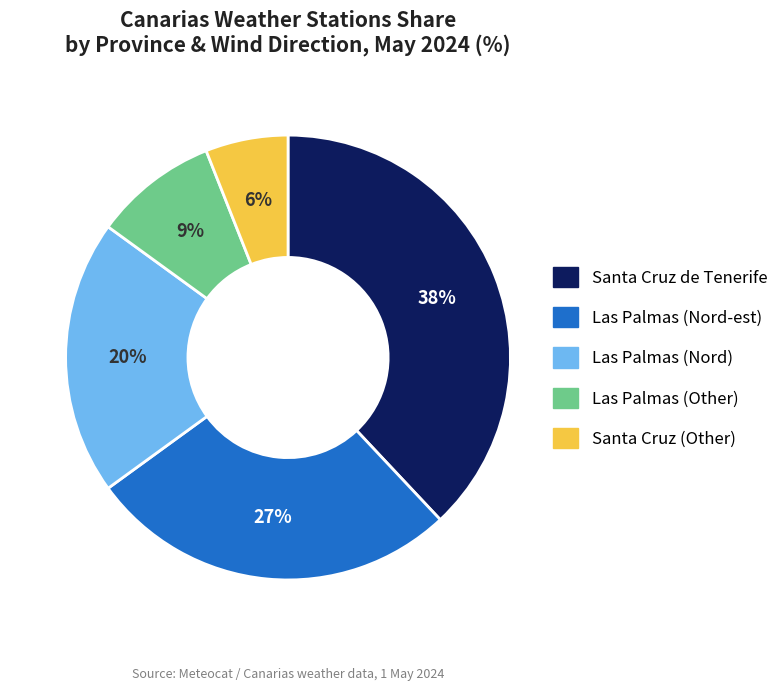

Is the sum of Las Palmas (Other) and Santa Cruz de Tenerife greater than half?

No